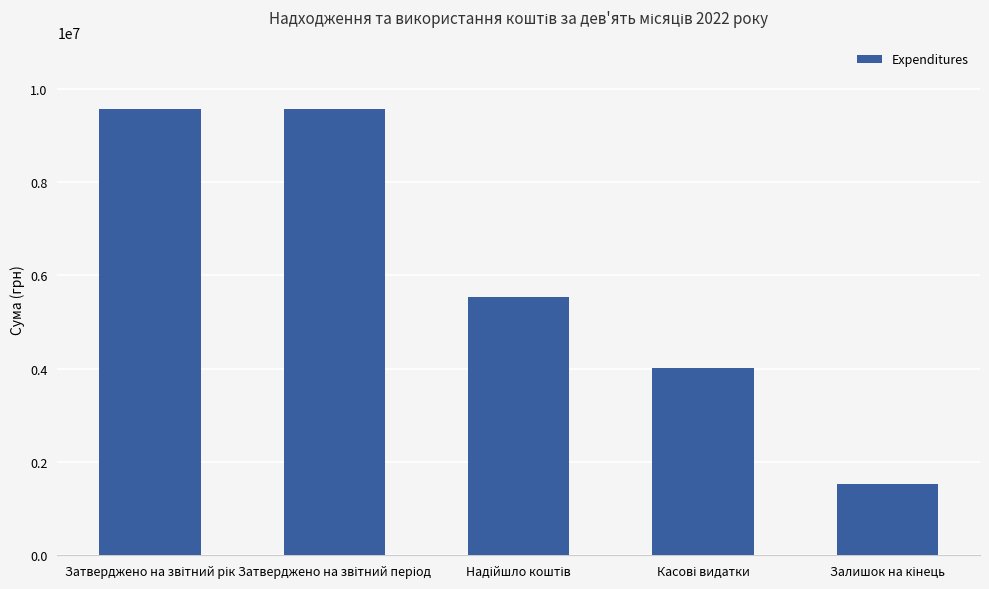

What is the difference between the second highest and second lowest values?

5548491.5